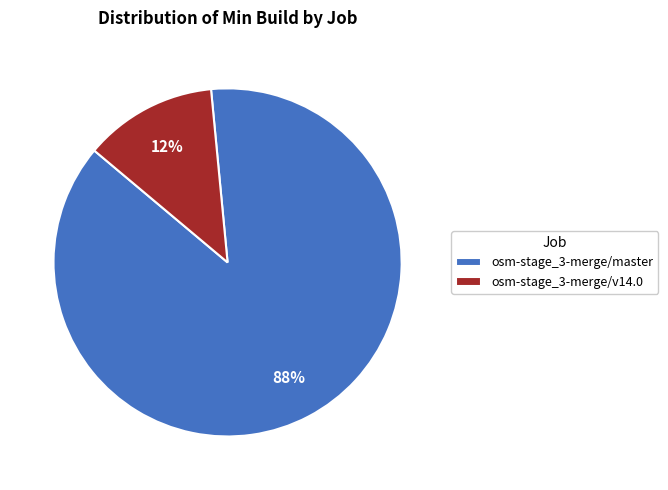

Combined, do osm-stage_3-merge/v14.0 and osm-stage_3-merge/master account for over 50%?

Yes